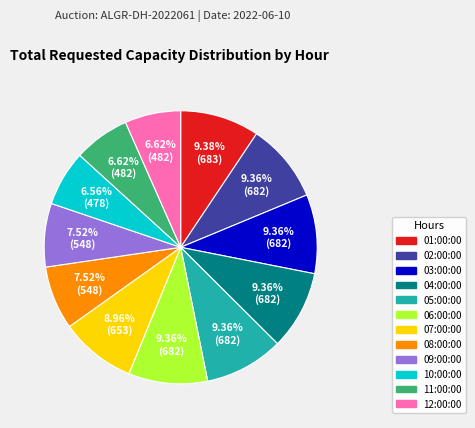

What is the ratio of the value at 03:00:00 to the value at 05:00:00?

1.0